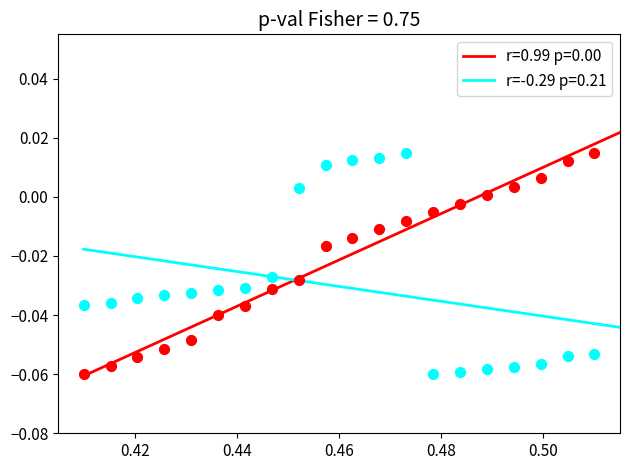

What are all the series names shown in the legend?

r=0.99 p=0.00, r=-0.29 p=0.21